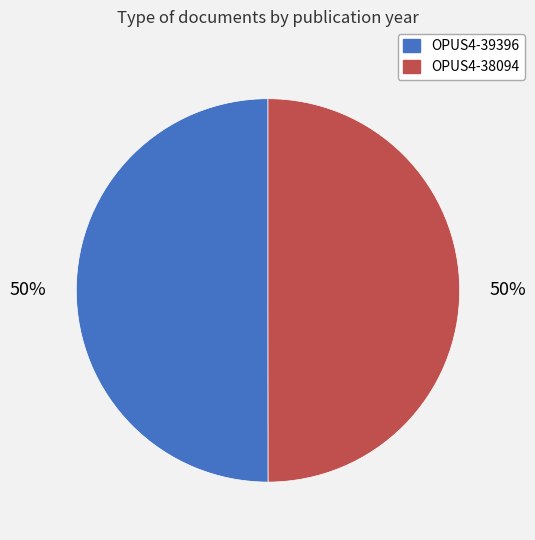

Approximately how many times larger is the value at OPUS4-39396 compared to OPUS4-38094?

1.0